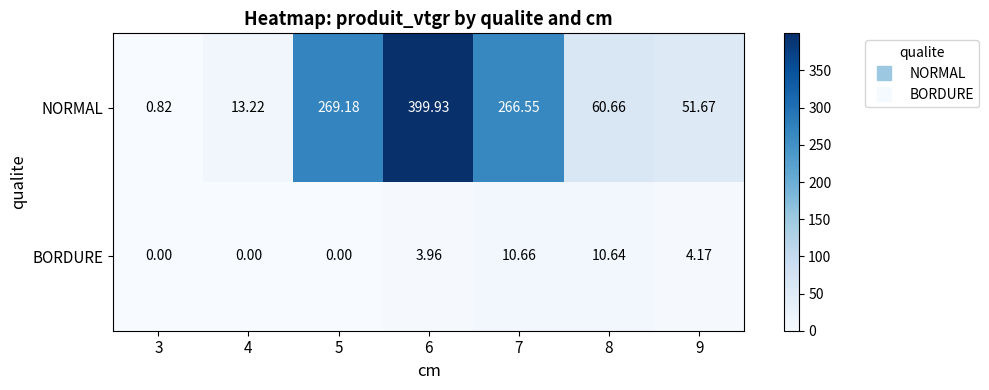

Count the number of categories in the chart.

7